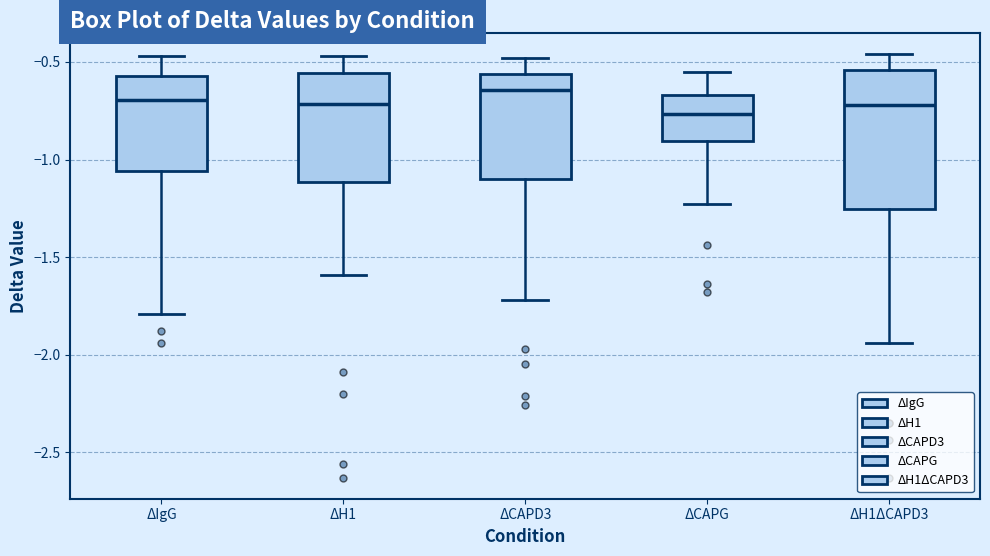

Which box is the tallest, from its lower edge to its upper edge?

ΔH1ΔCAPD3